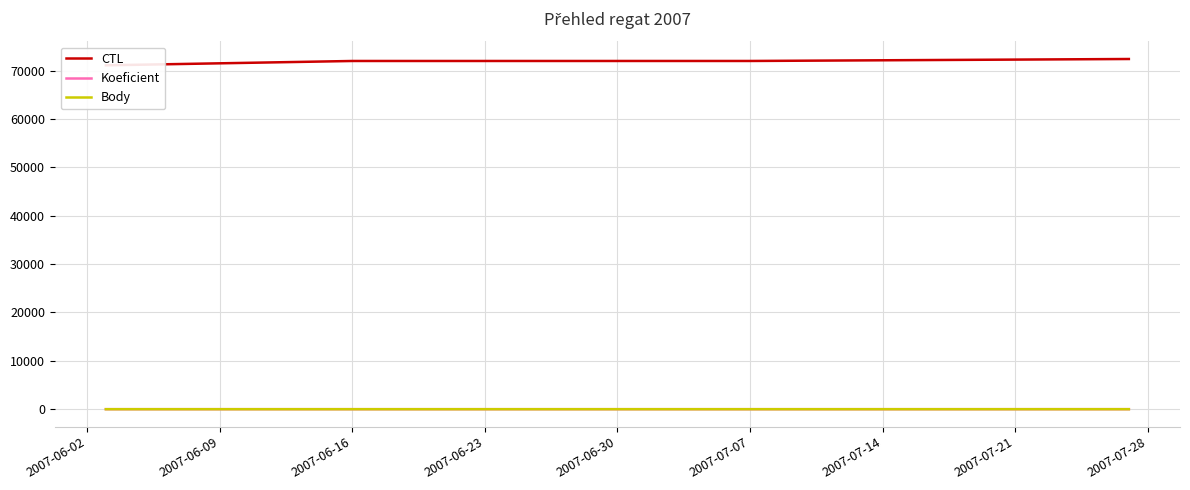

Which series has the largest total across all categories?

CTL